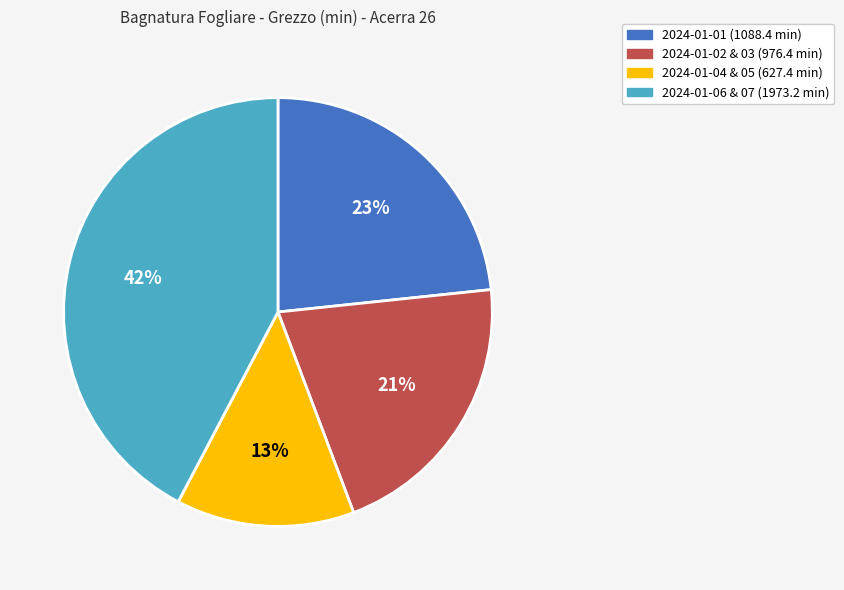

How many segments does this pie chart have?

4